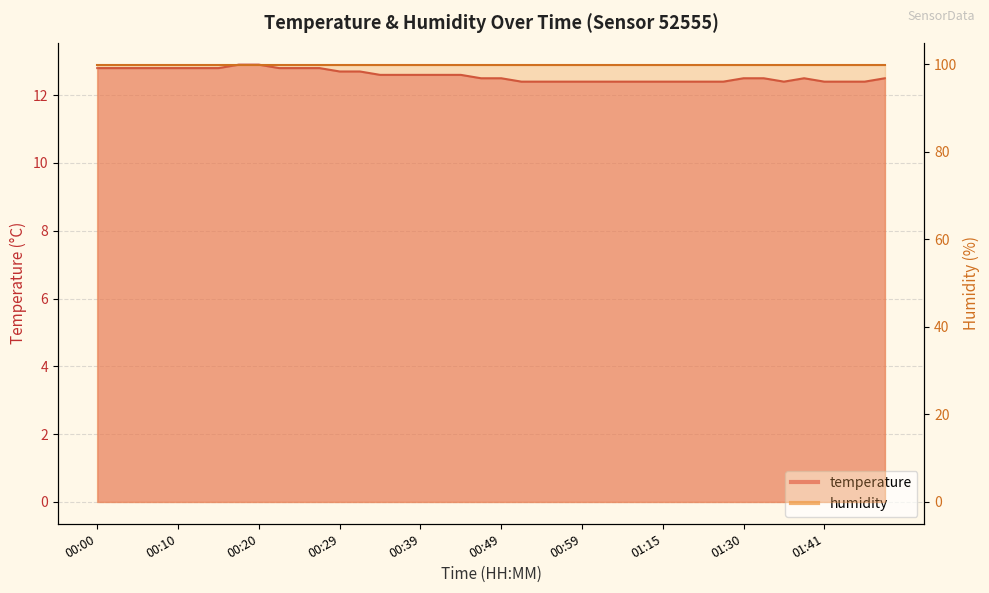

Does the chart have visible grid lines?

Yes